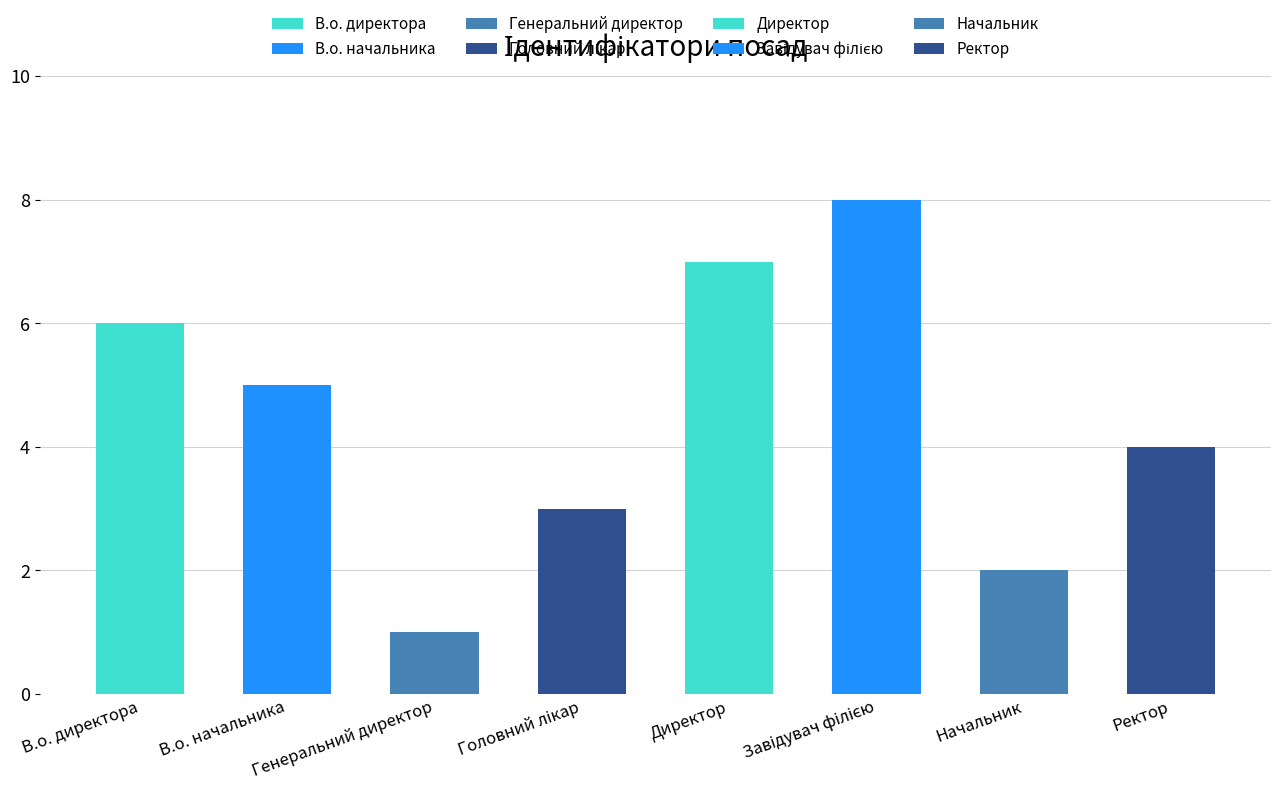

What is the change in value from Генеральний директор to Начальник?

+1